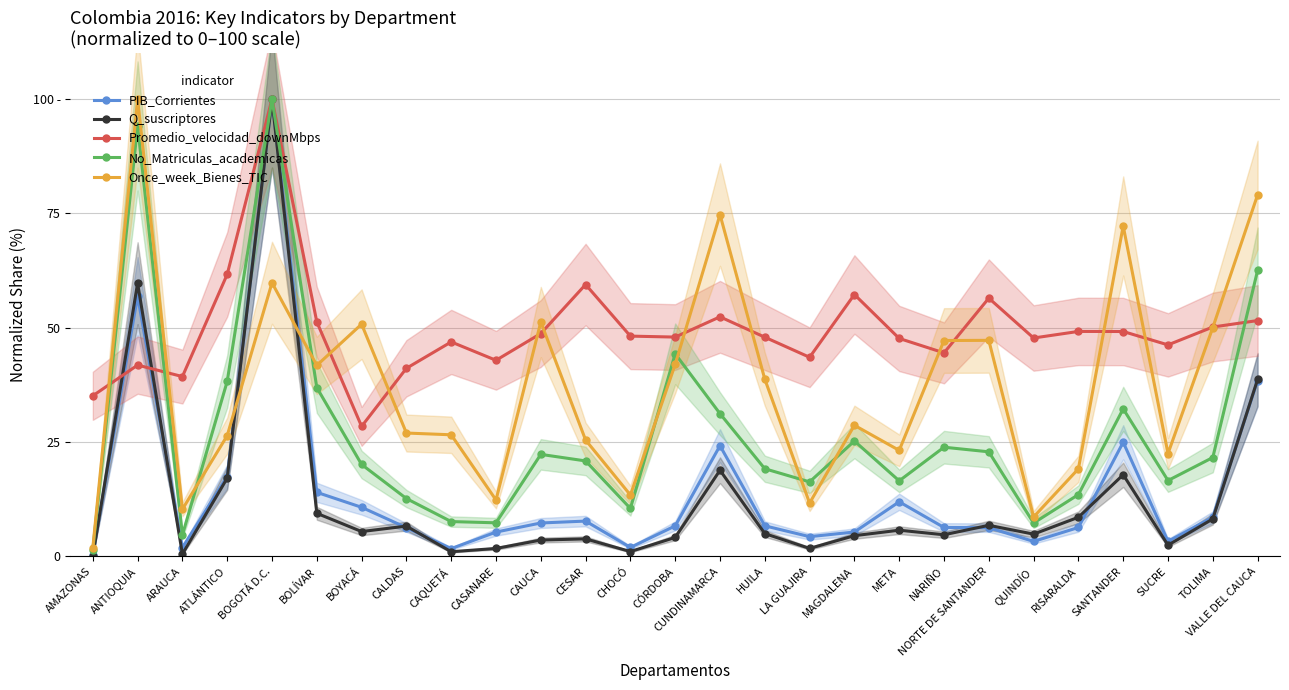

What is the sum of all Promedio_velocidad_downMbps values?

1336.0